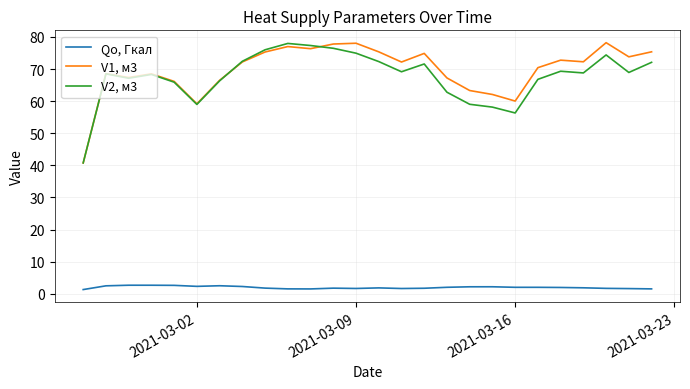

What is the maximum value shown in the chart?

78.2